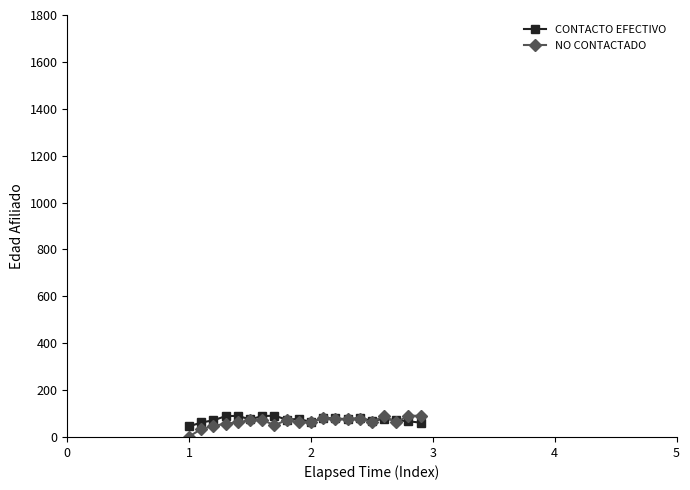

Which series ends up on top after the final intersection of CONTACTO EFECTIVO and NO CONTACTADO?

NO CONTACTADO